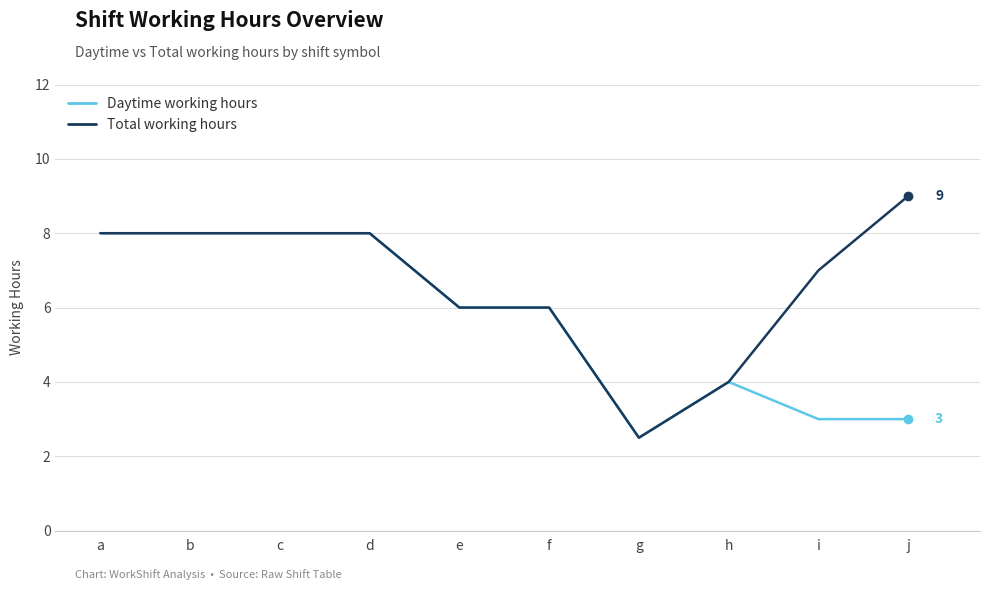

Is the value of Daytime working hours at a greater than the value of Total working hours at e?

Yes